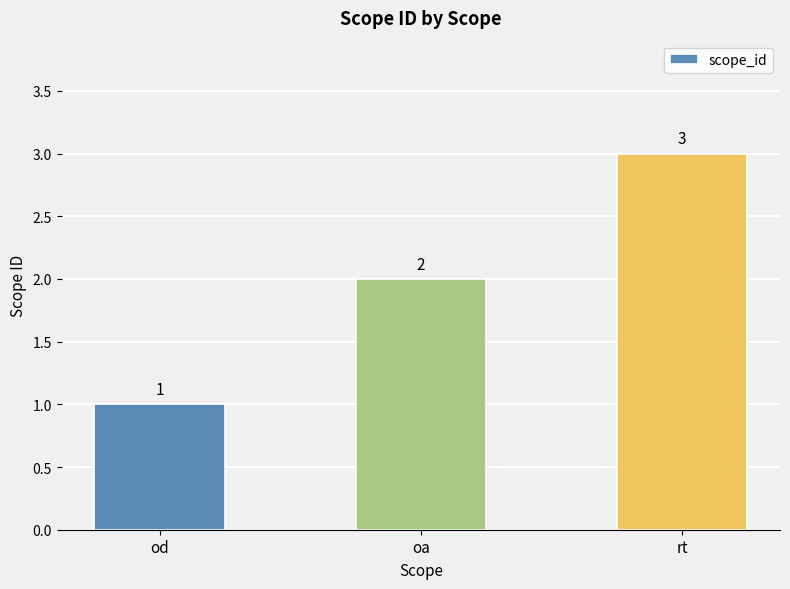

How many bars are there in total?

3